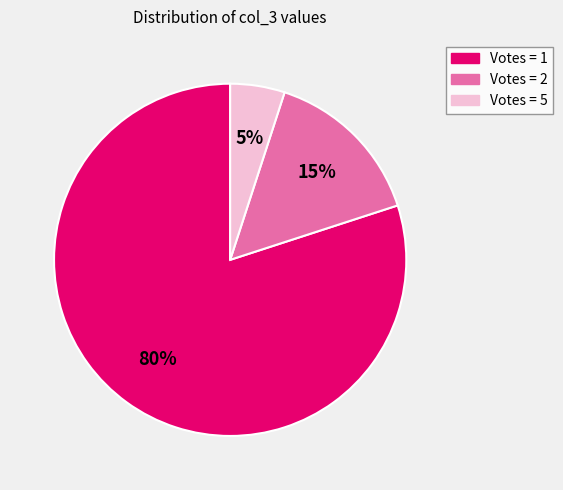

To the nearest percent, what is the average slice percentage?

33%